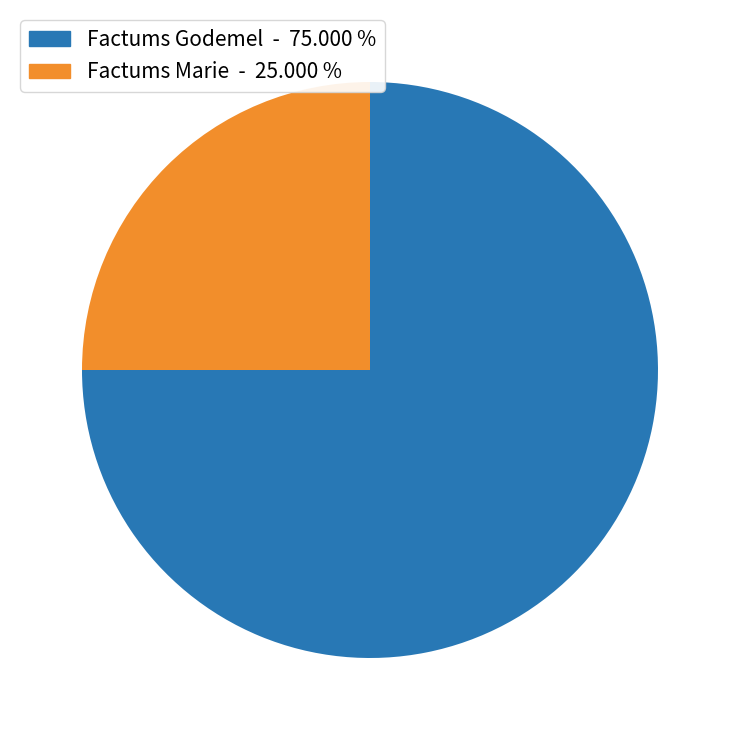

Does any single category account for the majority?

Yes